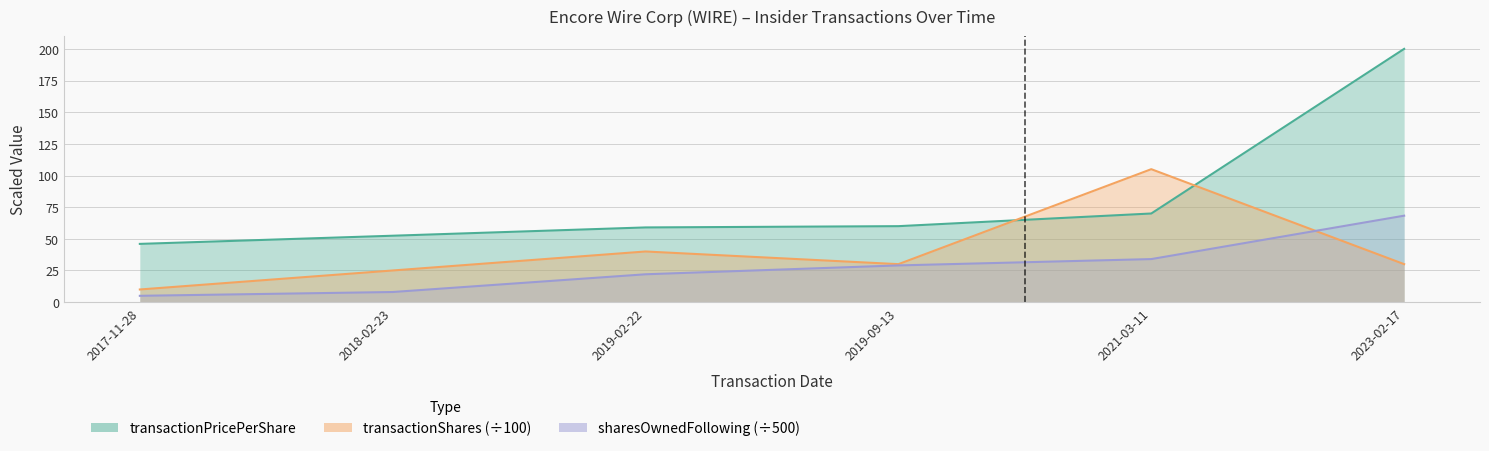

Where is the first local minimum for transactionShares?

2019-09-13